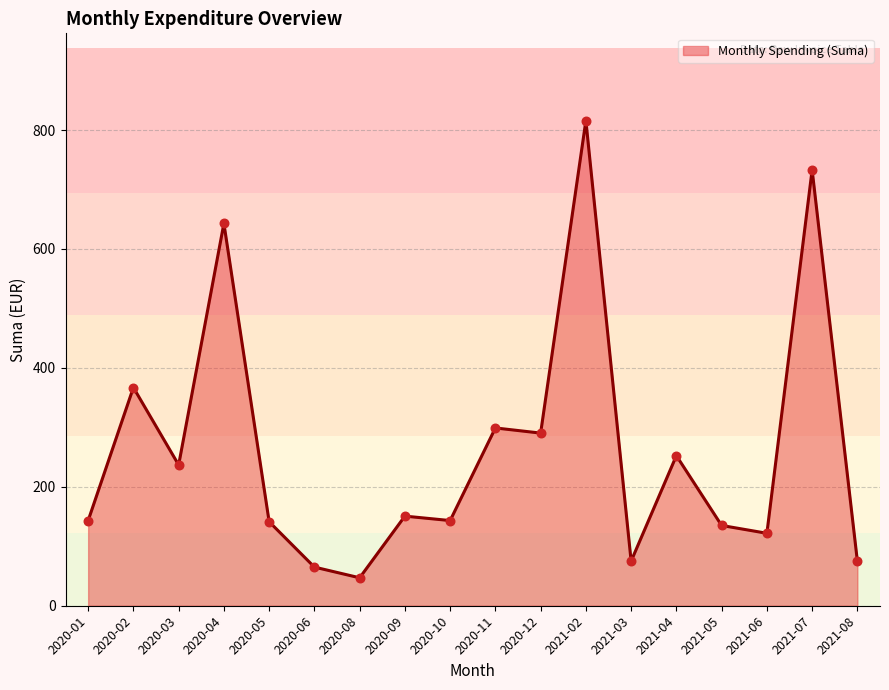

What is the change in value from 2020-02 to 2020-09?

-216.3